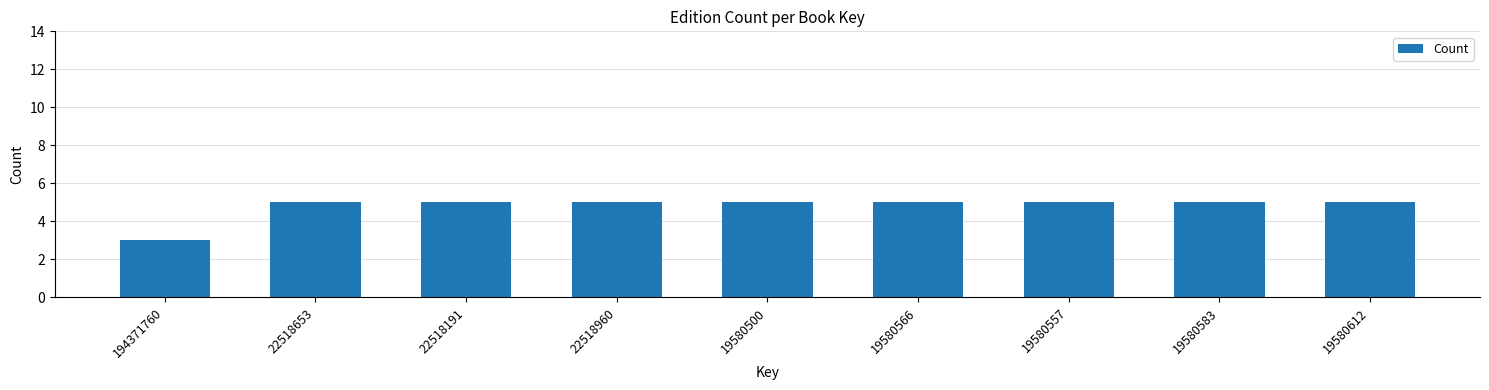

Reading left to right, extract all data points from this chart.

3	5	5	5	5	5	5	5	5